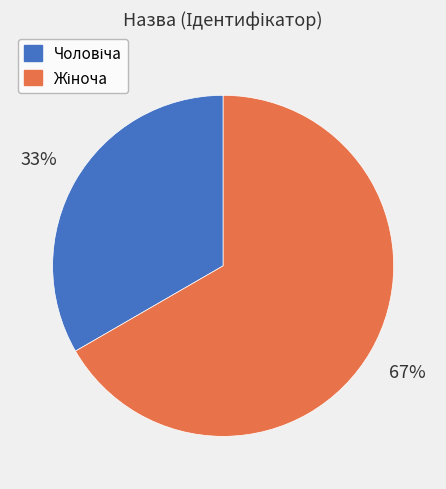

To the nearest percent, what is the average slice percentage?

50%